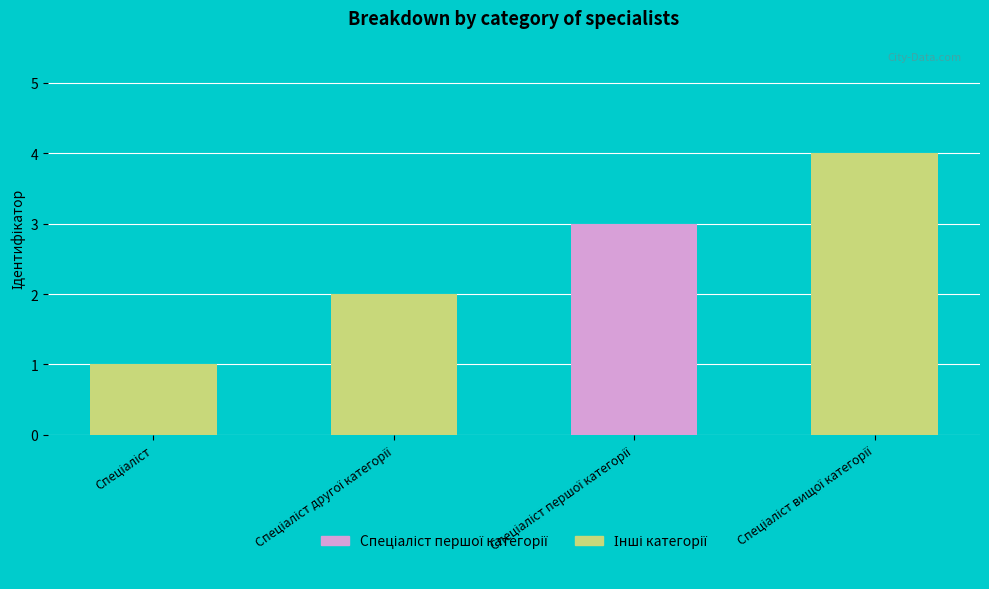

What is the difference between the maximum and minimum values?

3